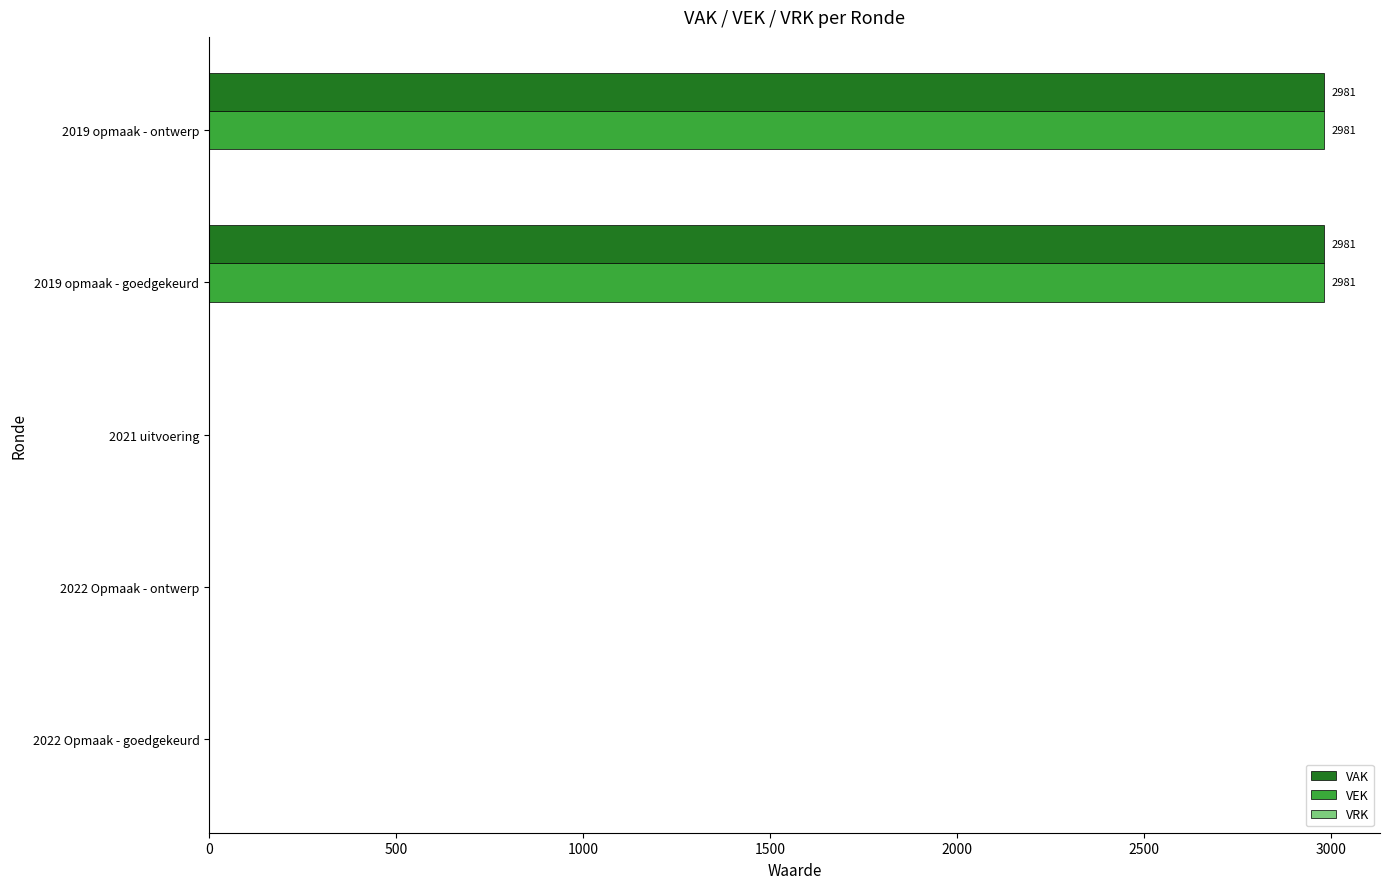

What is the total value across all series at 2019 opmaak - goedgekeurd?

5962